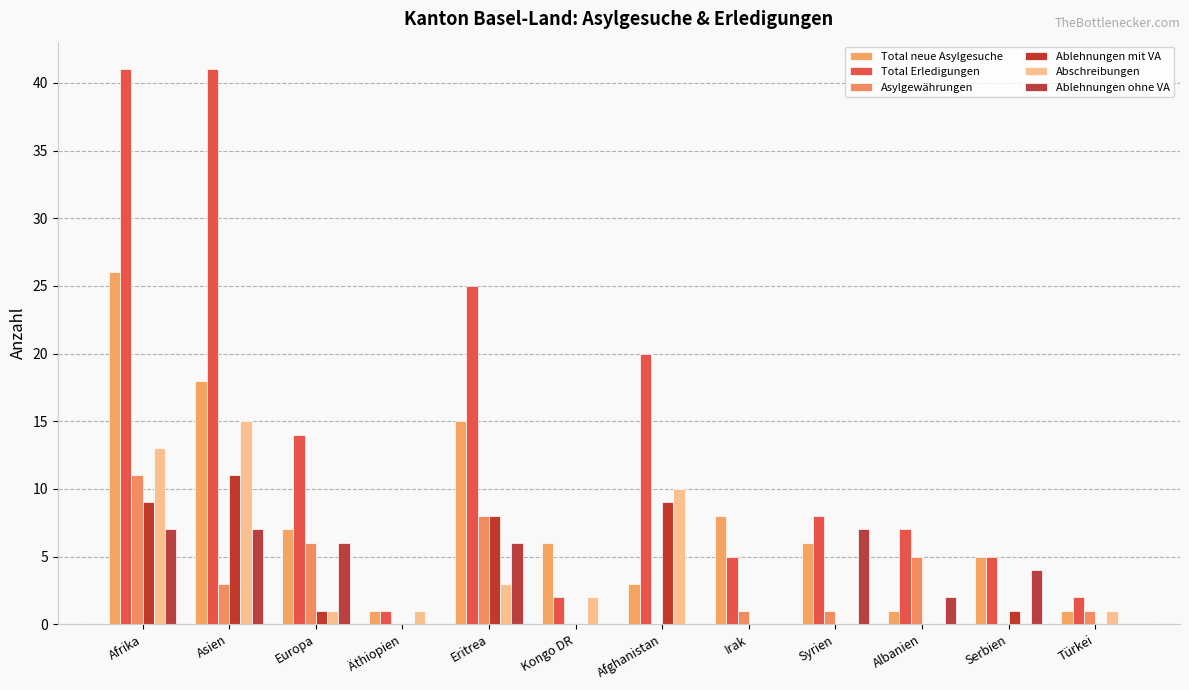

How many groups of bars are there?

12